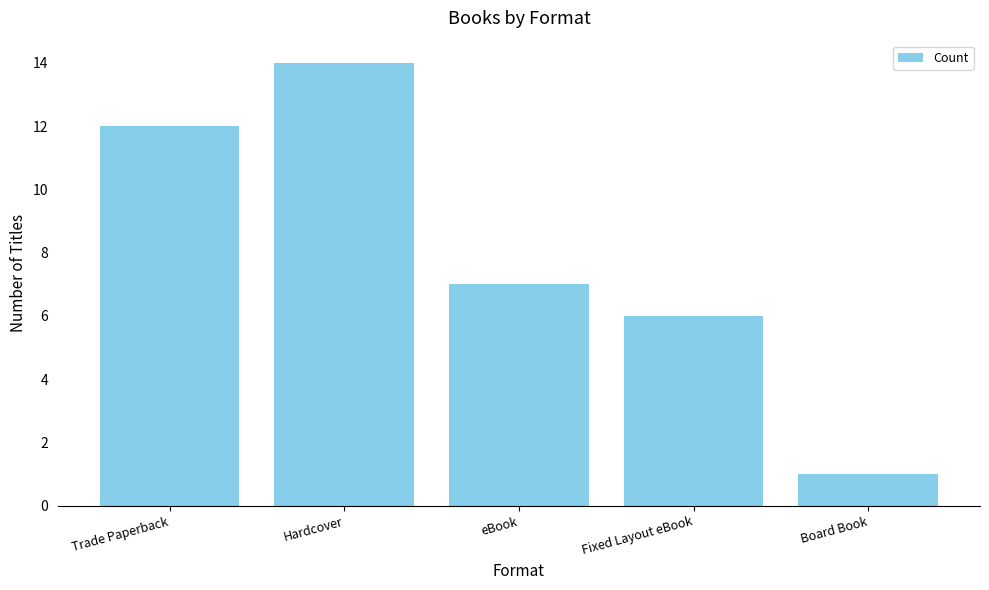

What is the difference between the values at eBook and Trade Paperback?

5